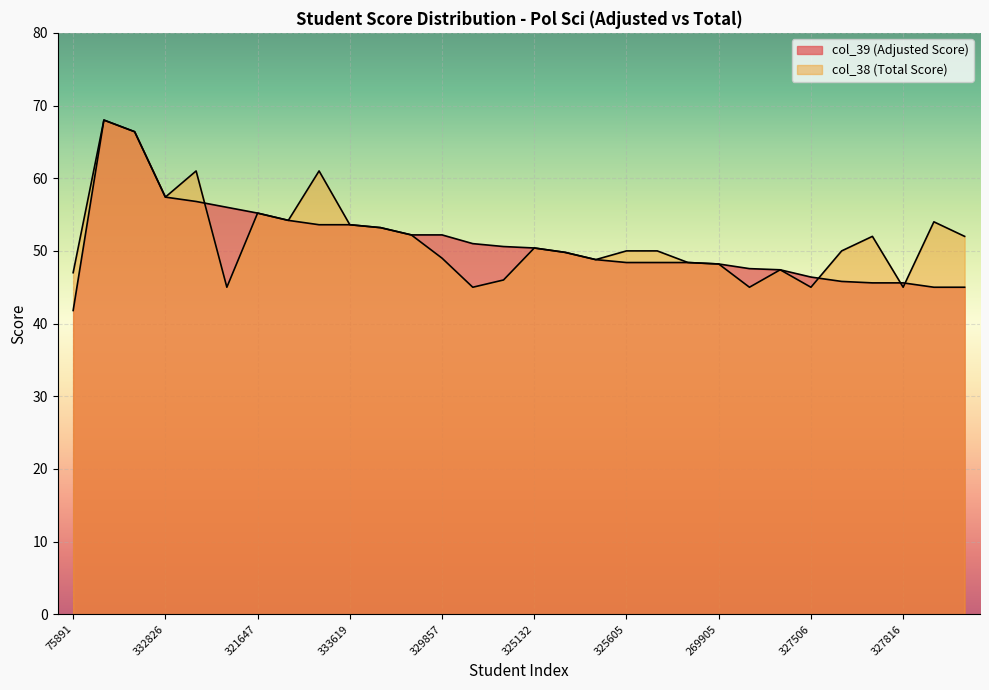

Reading left to right, what are all the values shown in this chart?

col_39 (Adjusted Score): 41.8	68.0	66.4	57.4	56.8	56.0	55.2	54.2	53.6	53.6	53.2	52.2	52.2	51.0	50.6	50.4	49.8	48.8	48.4	48.4	48.4	48.2	47.6	47.4	46.4	45.8	45.6	45.6	45.0	45.0
col_38 (Total Score): 47.0	68.0	66.4	57.4	61.0	45.0	55.2	54.2	61.0	53.6	53.2	52.2	49.0	45.0	46.0	50.4	49.8	48.8	50.0	50.0	48.4	48.2	45.0	47.4	45.0	50.0	52.0	45.0	54.0	52.0